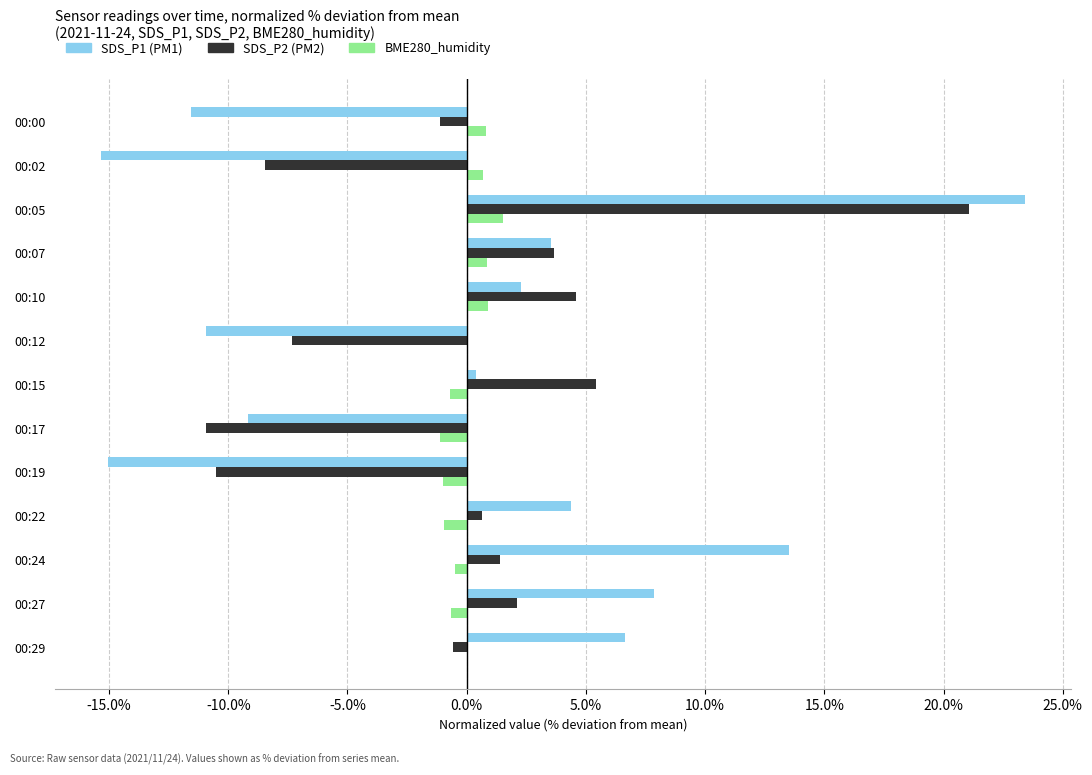

Is it true that SDS_P1 (PM1) equals 6.7 at 00:29?

True